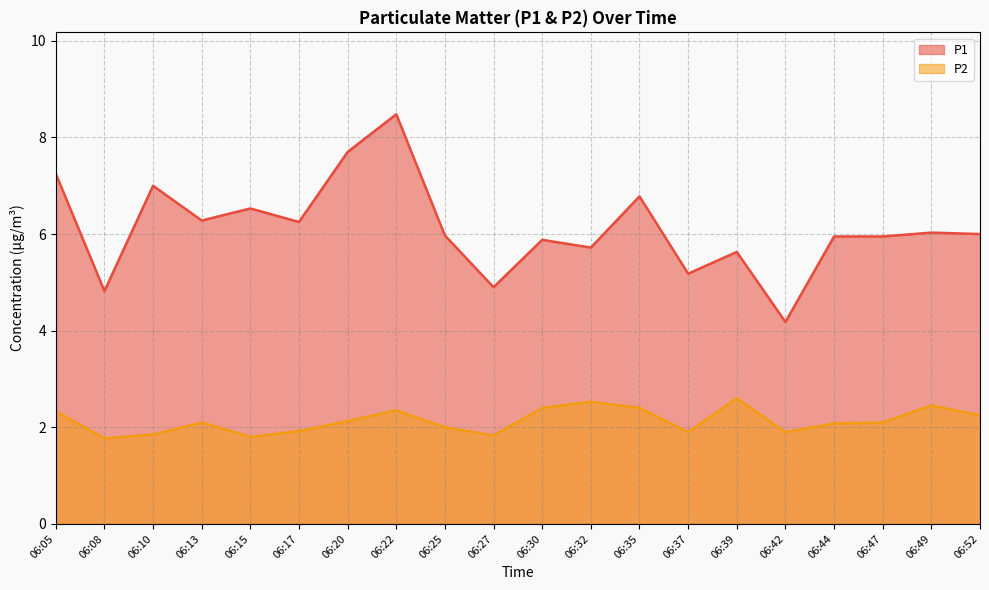

What value does the P2 series have at 06:27?

1.8